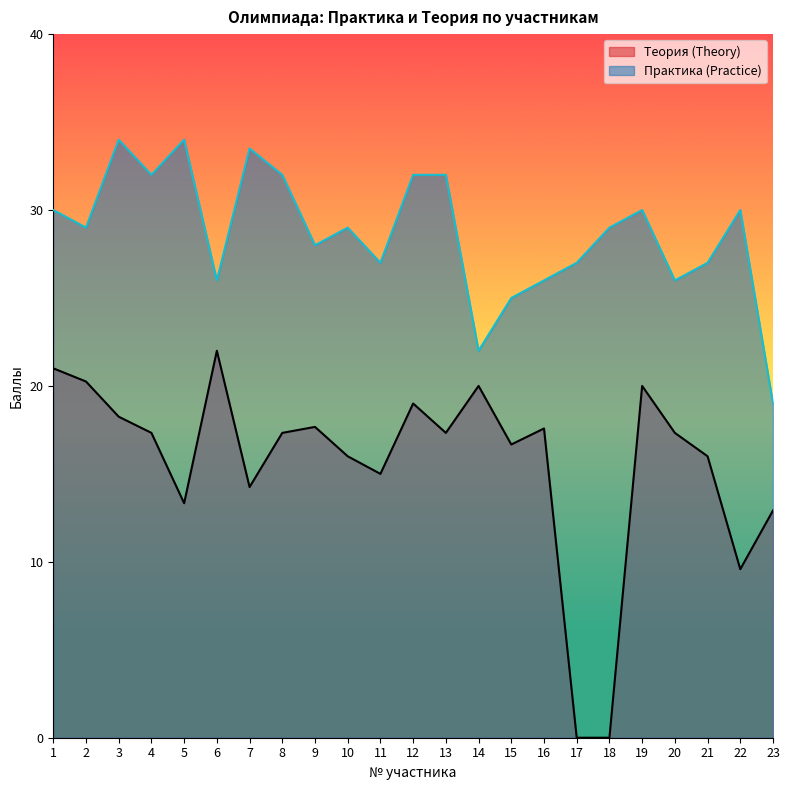

Where is Теория (Theory) nearest to the value 11?

22